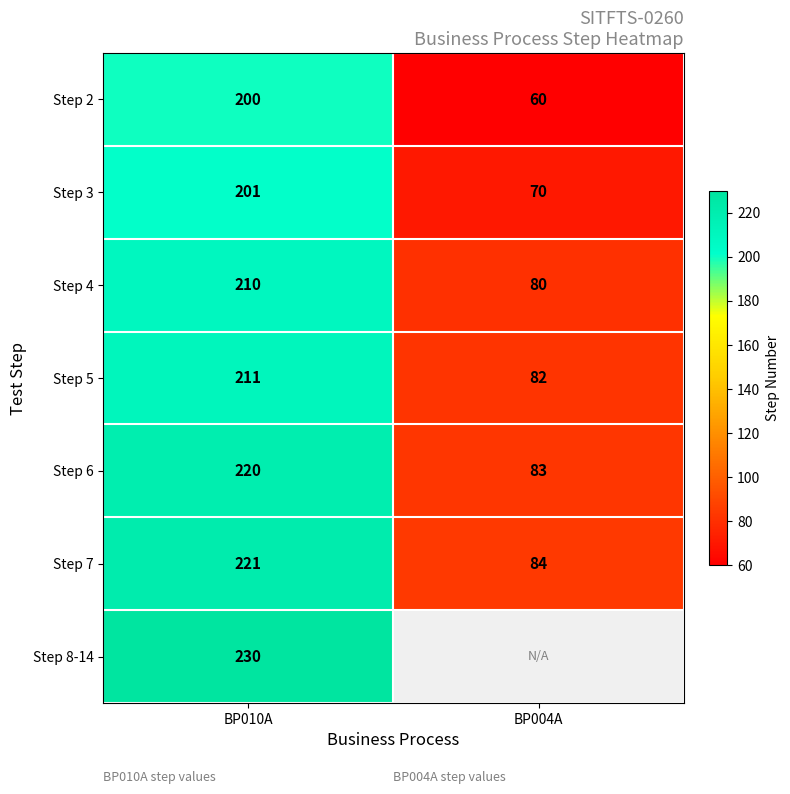

Rank the series at BP010A from lowest to highest value.

Step 2, Step 3, Step 4, Step 5, Step 6, Step 7, Step 8-14